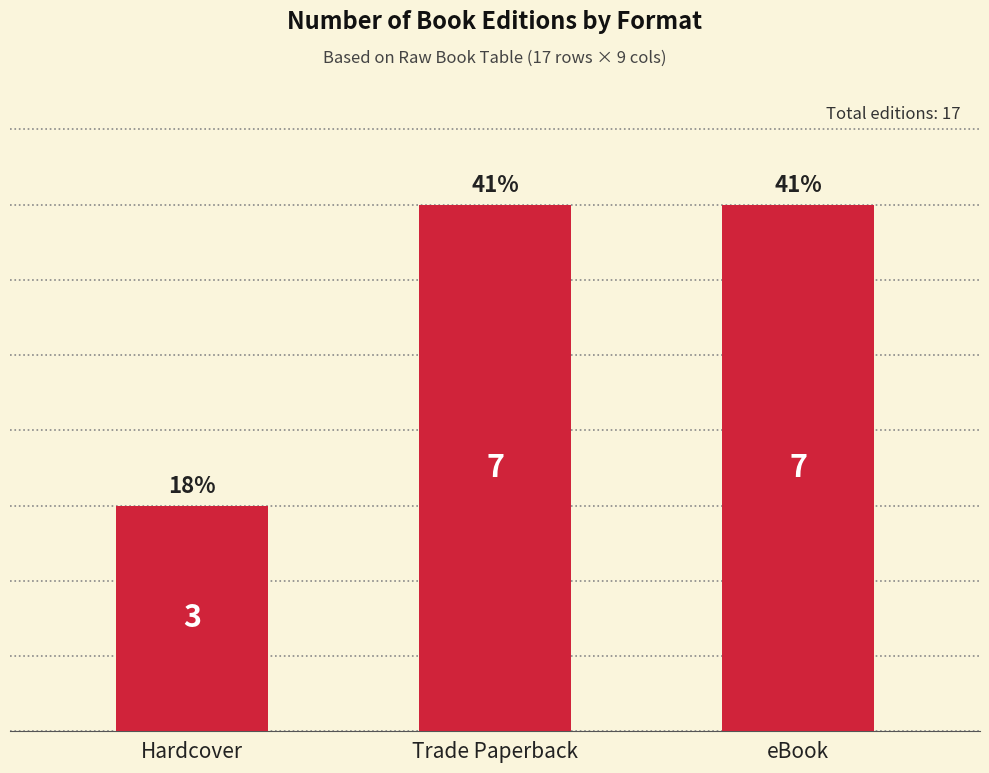

Which label corresponds to the smallest value in the chart?

Hardcover